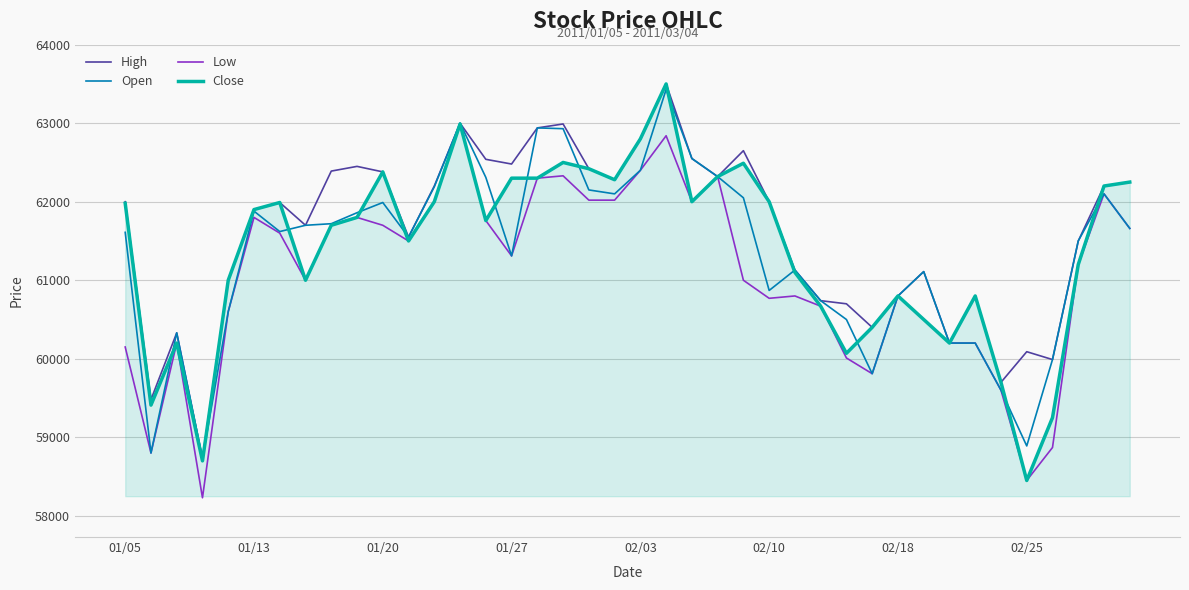

What is the greatest value displayed?

63500